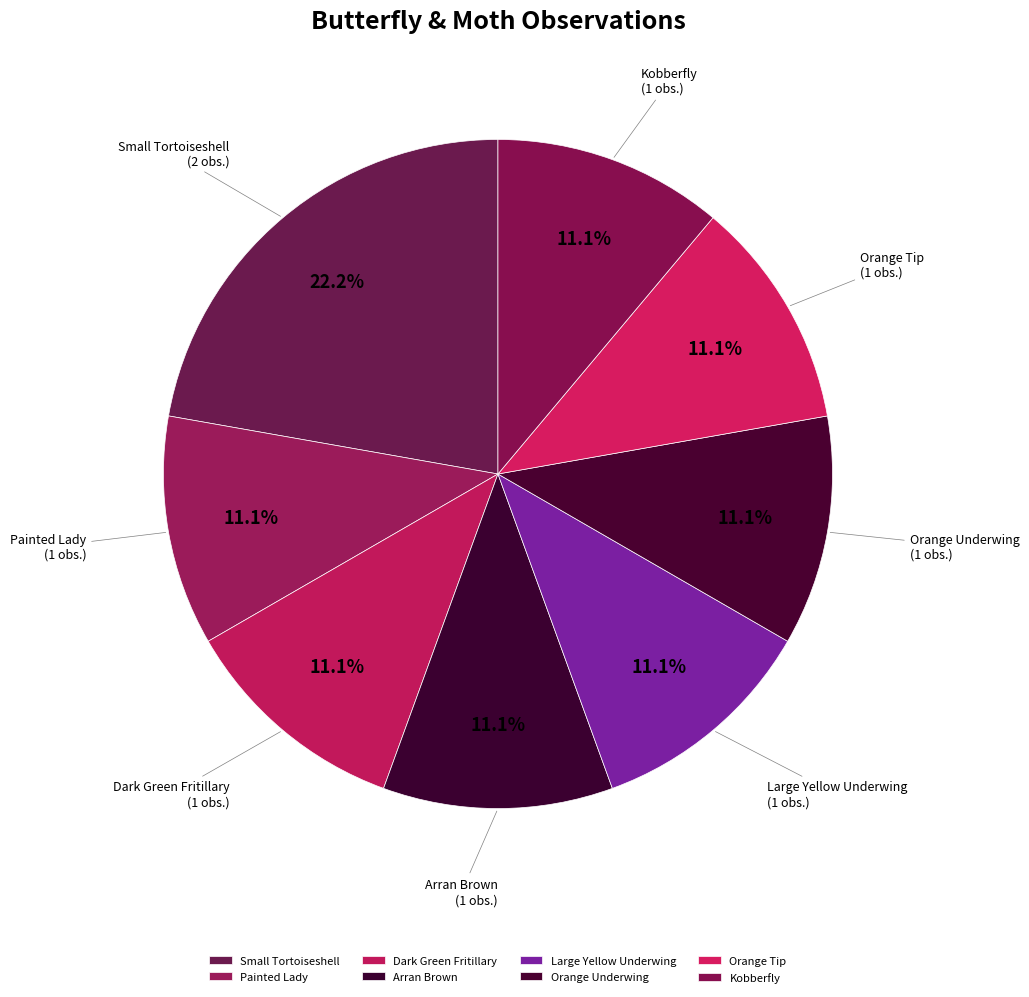

Do Large Yellow Underwing and Arran Brown together represent more than half of the pie?

No